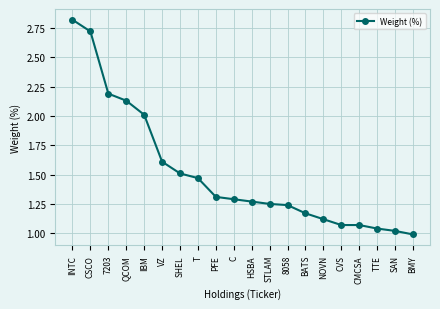

What is the label of the 17th point from the right?

QCOM